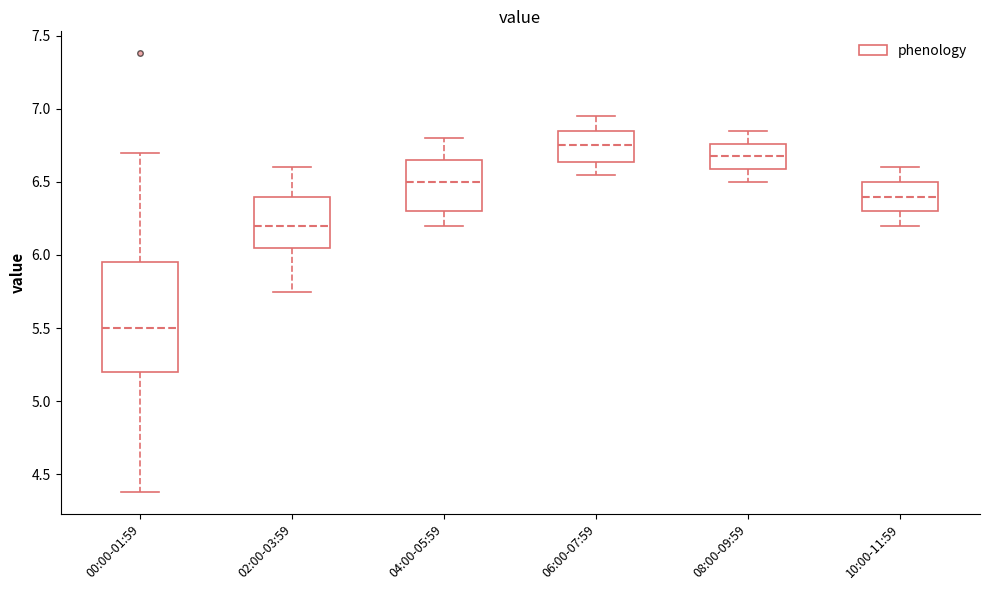

Where is the upper edge of the box for 04:00-05:59 on the y-axis? The values are not printed on the chart, so give them approximately, as read against the axis.

6.65